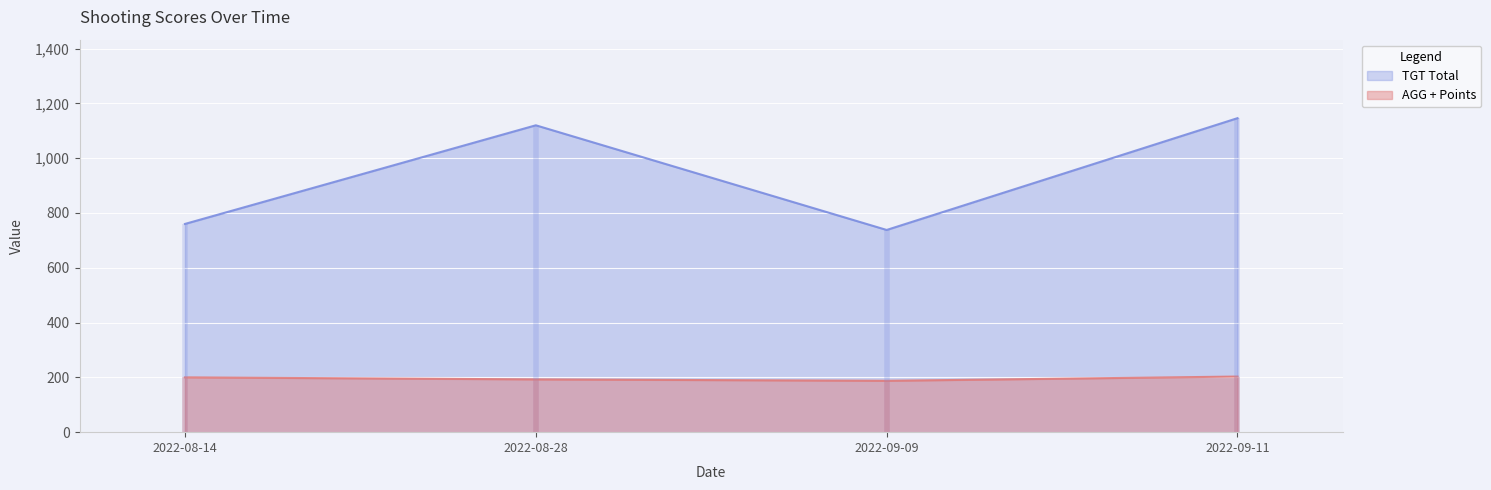

How many lines are shown in the chart?

2